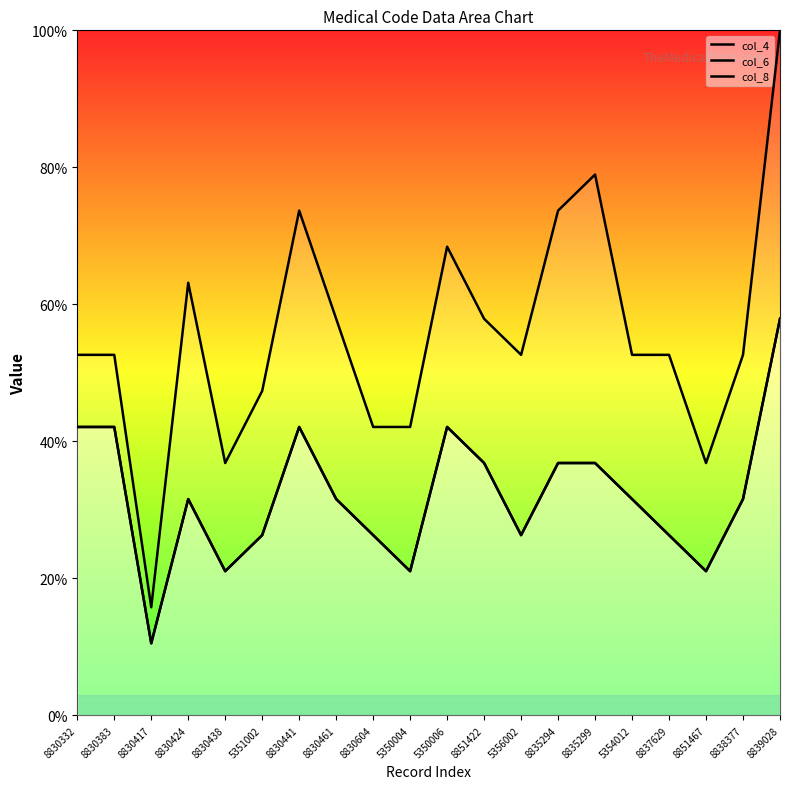

List the series in order of their peak value, lowest first.

col_4, col_6, col_8